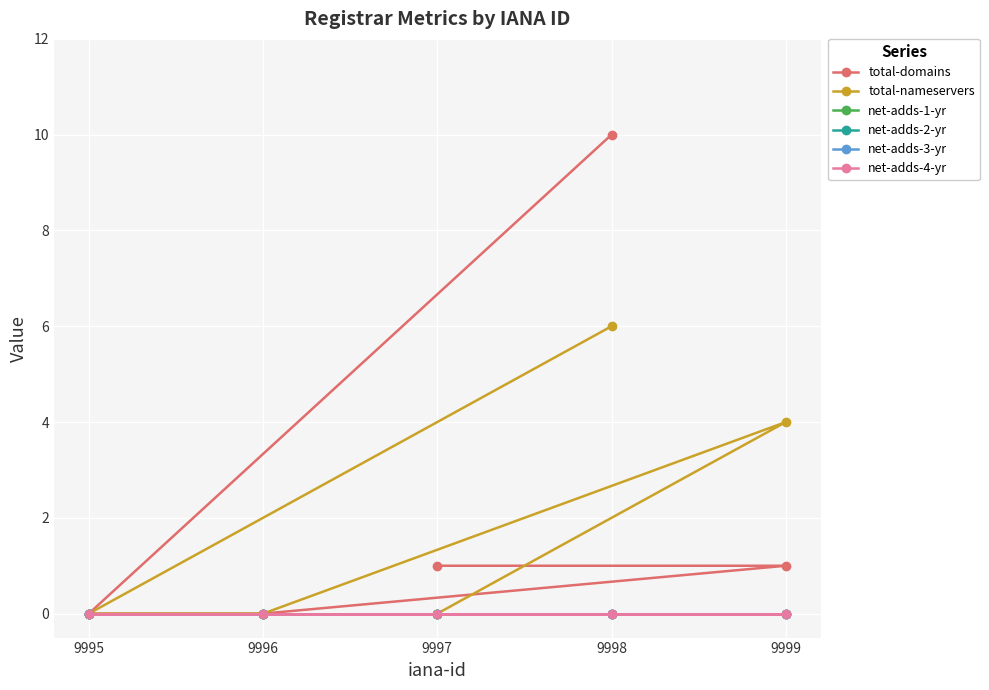

The value of total-nameservers at 9996 is 0. True or false?

True